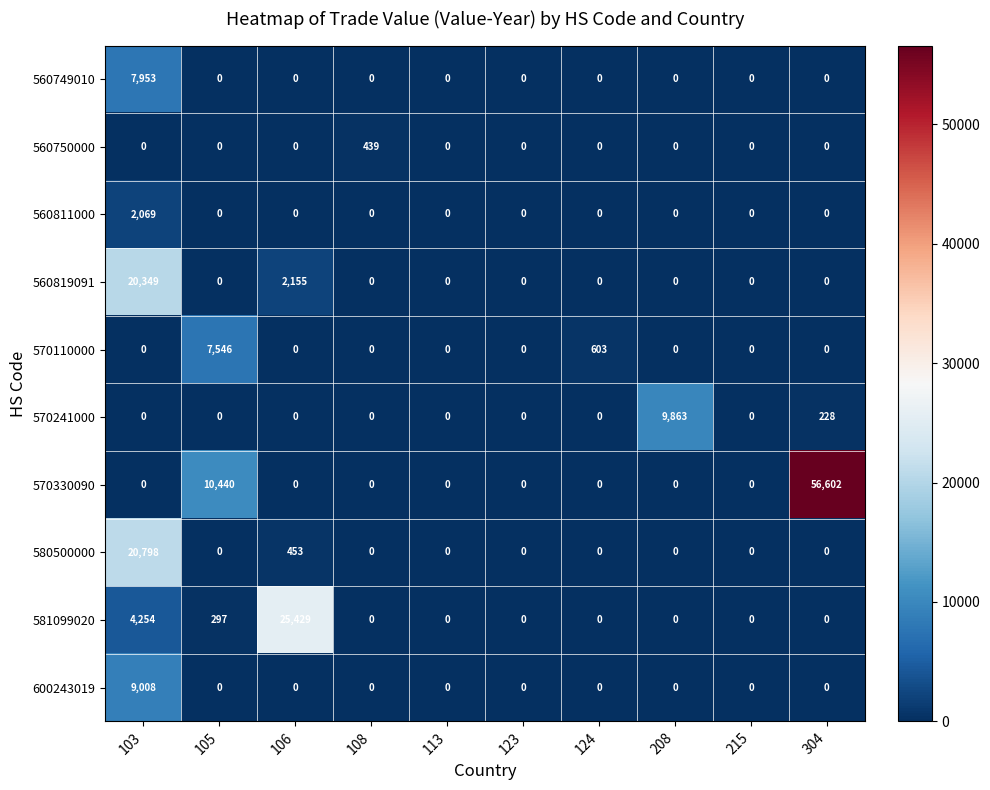

Which series has the widest spread of values?

570330090